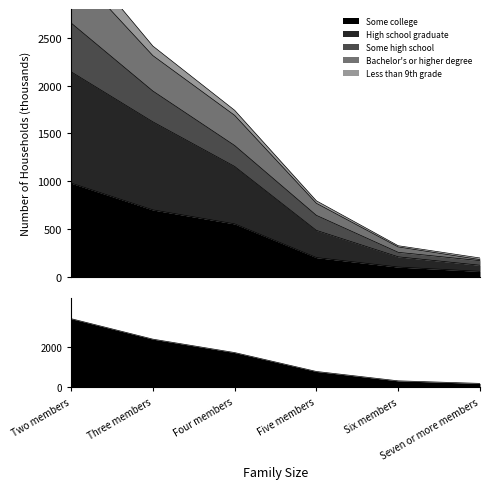

What is the minimum value for Some college?

59